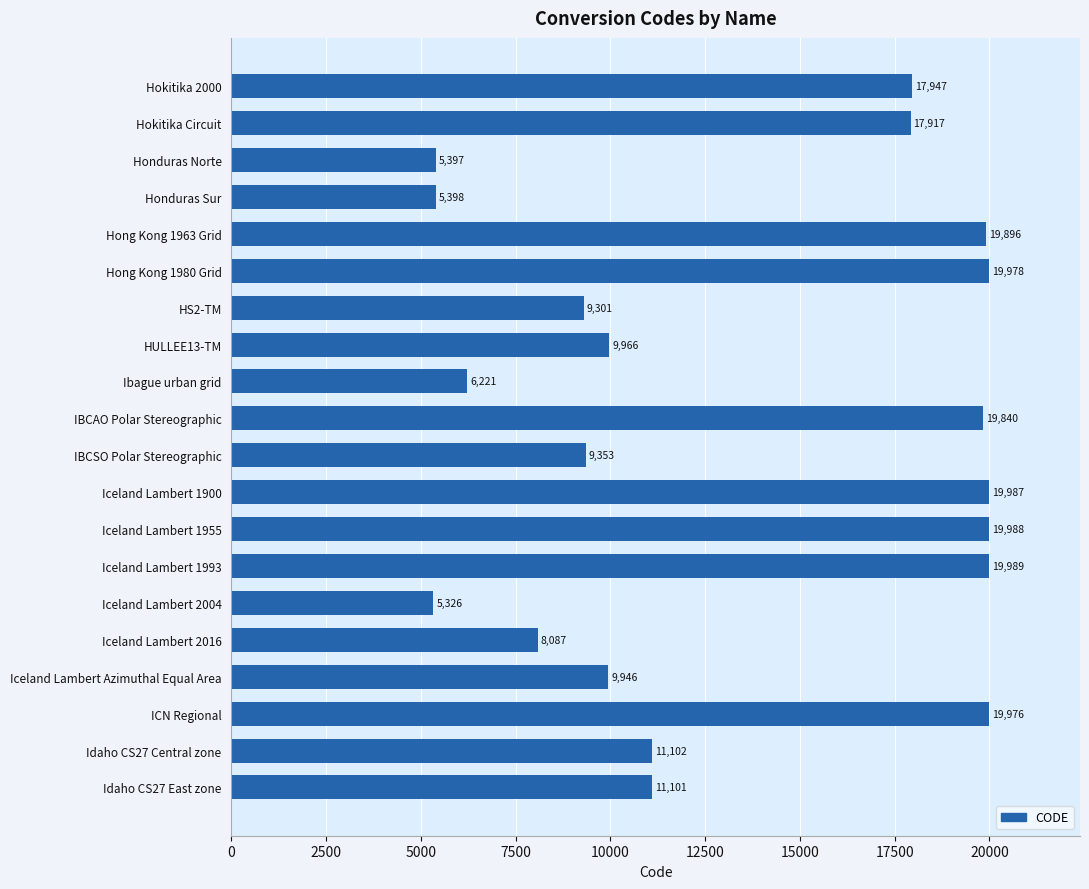

At which category does the chart reach its peak across all series?

Iceland Lambert 1993